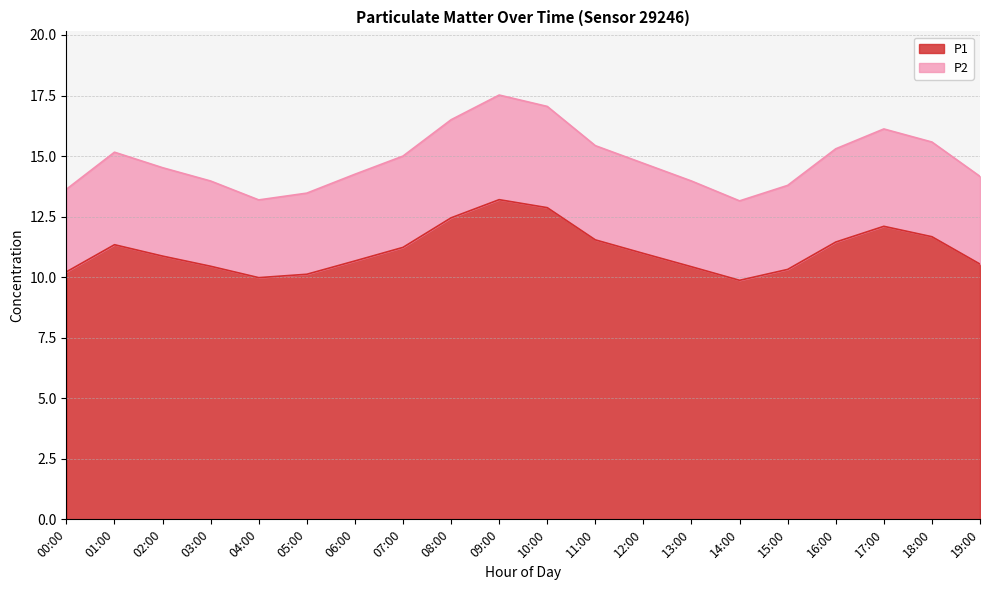

What is the difference between the second highest and second lowest values in the P1 series?

2.9